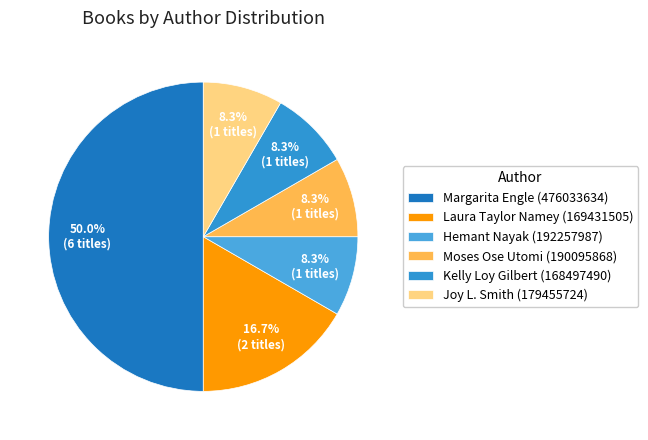

To the nearest percent, what percentage of the pie is Joy L. Smith (179455724)?

8%